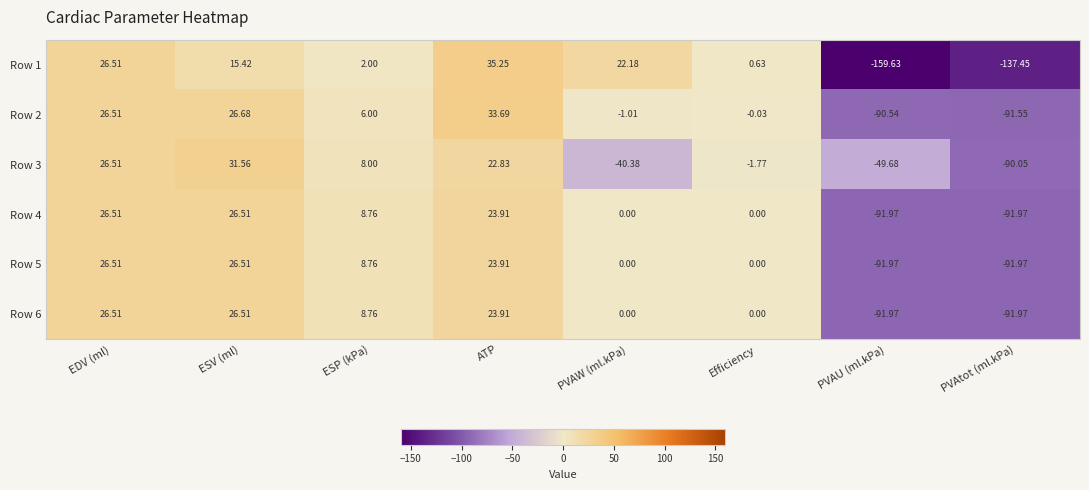

Rank the categories by Row 2 value from highest to lowest.

ATP, ESV (ml), EDV (ml), ESP (kPa), Efficiency, PVAW (ml.kPa), PVAU (ml.kPa), PVAtot (ml.kPa)